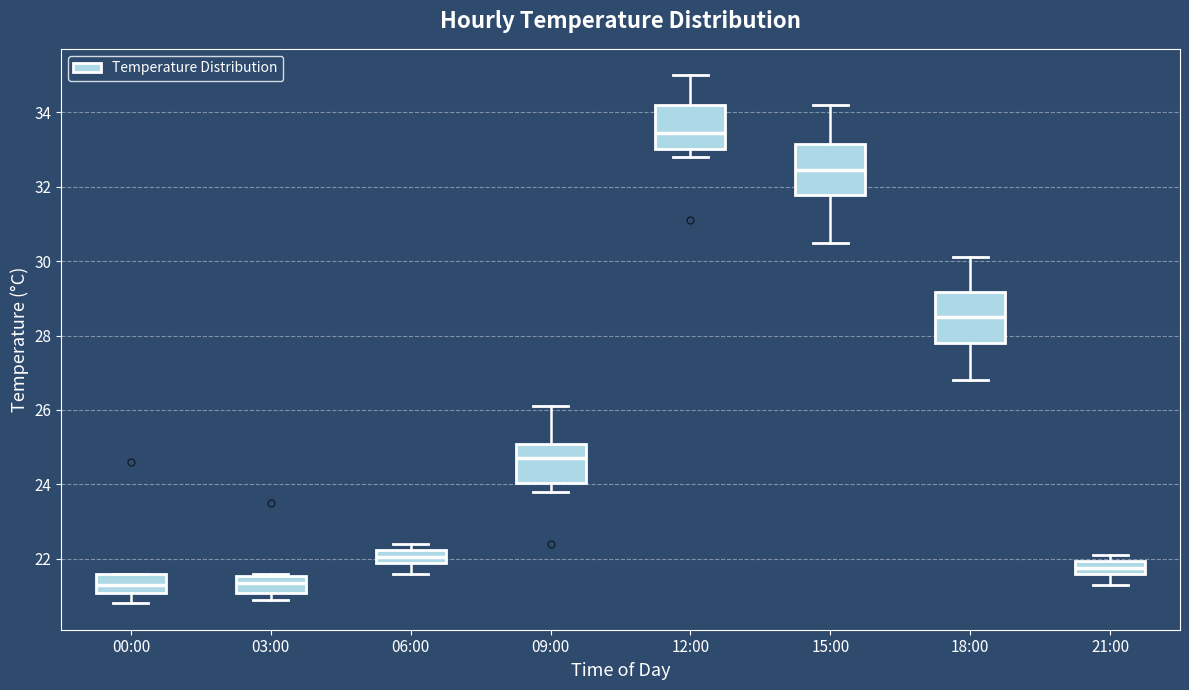

Reading left to right, transcribe this box plot: for each box, give where its median line is, the range the box spans, and where its two whiskers end, as read against the y-axis. The values are not printed on the chart, so give them approximately, as read against the axis.

00:00: median 21.4, box 21.0 to 21.6, whiskers 20.8 to 21.6
03:00: median 21.4, box 21.0 to 21.6, whiskers 21.0 (just below the box's lower edge) to 21.6 (just above the box's upper edge)
06:00: median 22.0, box 21.8 to 22.2, whiskers 21.6 to 22.4
09:00: median 24.8, box 24.0 to 25.0, whiskers 23.8 to 26.2
12:00: median 33.4, box 33.0 to 34.2, whiskers 32.8 to 35.0
15:00: median 32.4, box 31.8 to 33.2, whiskers 30.6 to 34.2
18:00: median 28.6, box 27.8 to 29.2, whiskers 26.8 to 30.2
21:00: median 21.8, box 21.6 to 22.0, whiskers 21.4 to 22.2